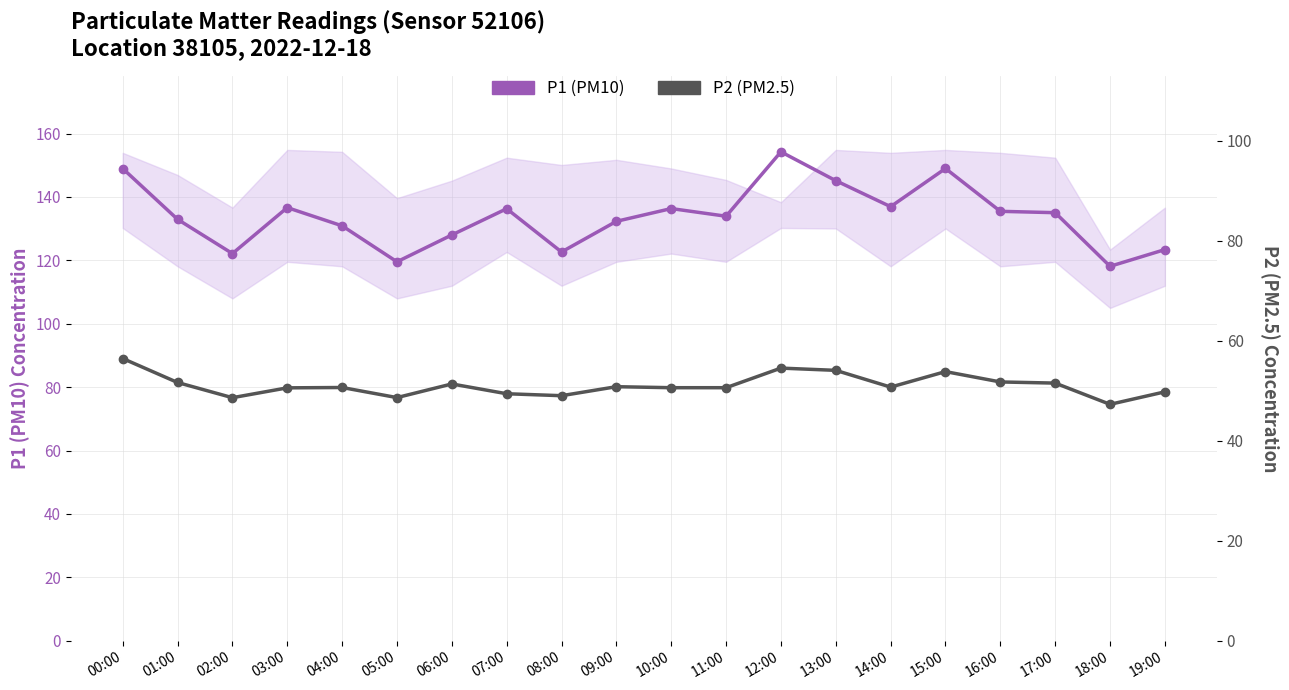

What is the lowest value of the P2 (PM2.5) series?

47.3